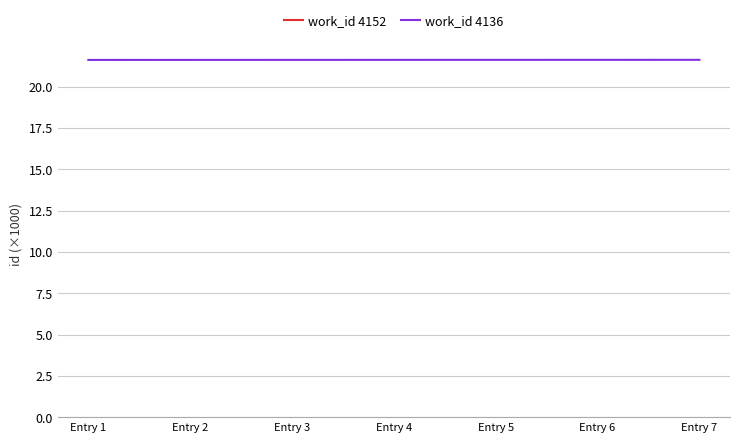

What is the sum of all values?

151.3